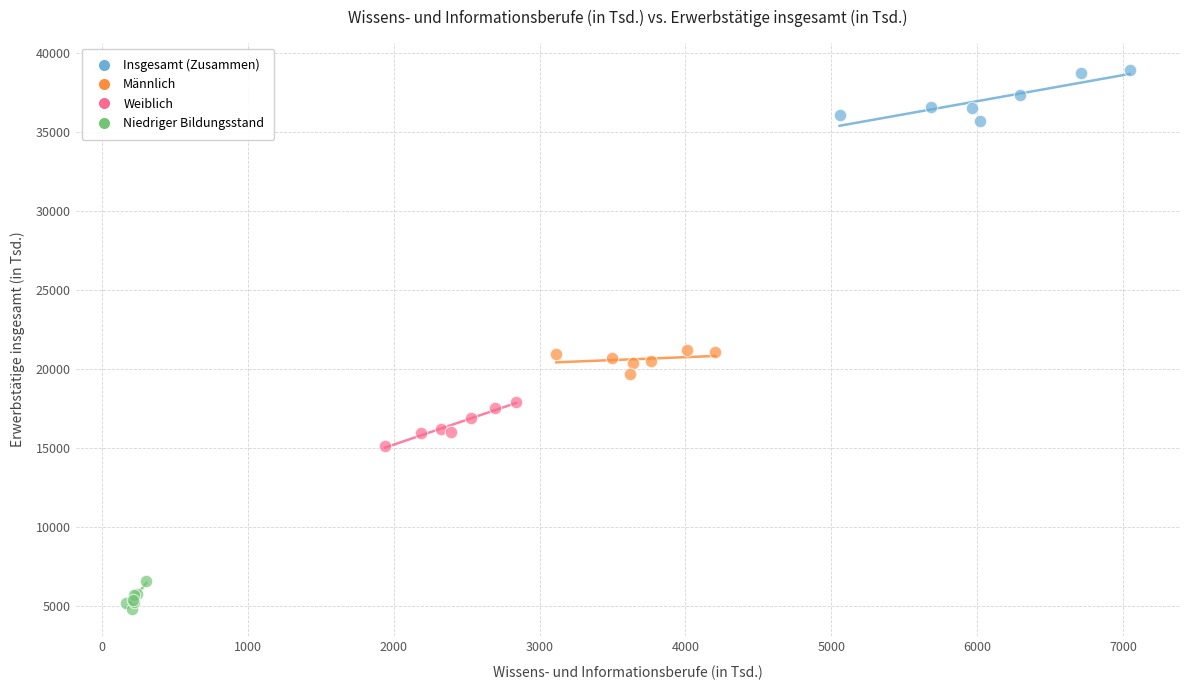

Which series contains the highest Y value?

Insgesamt (Zusammen)